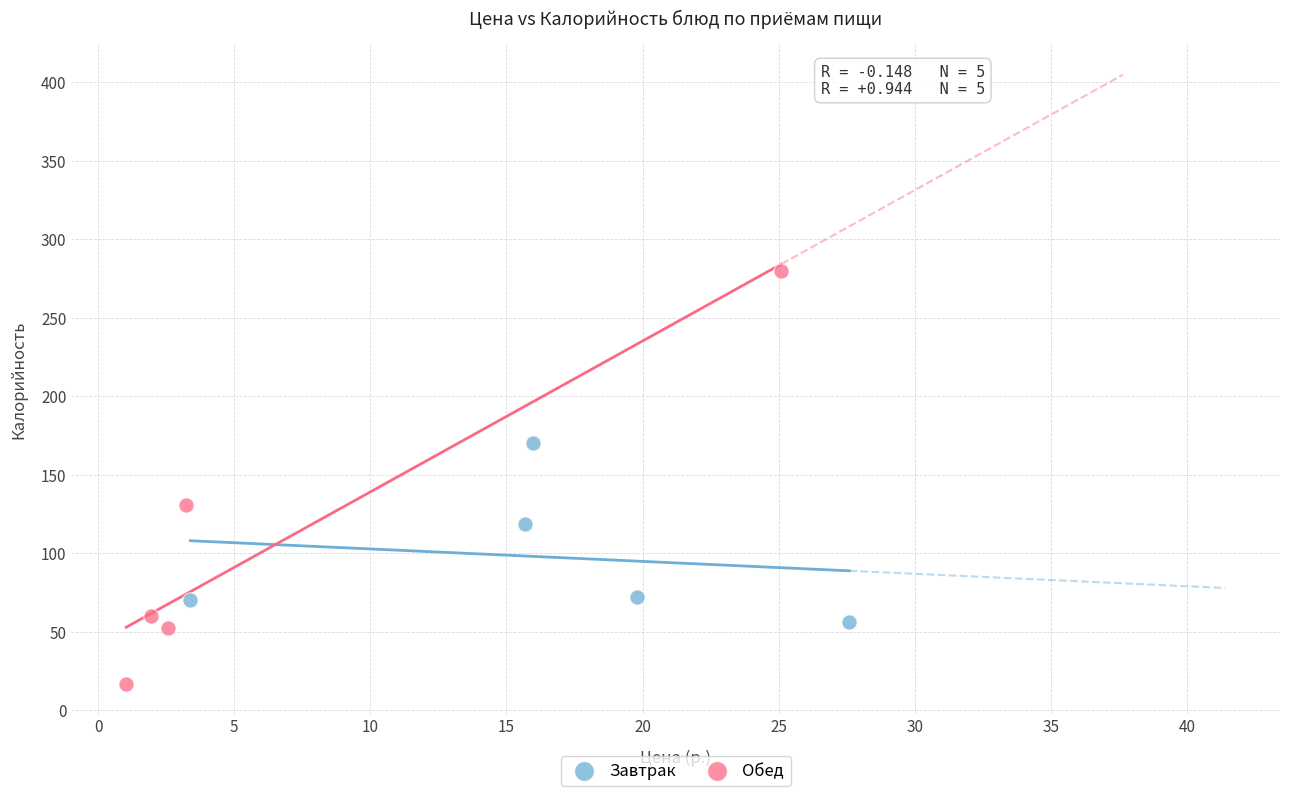

Which series reaches the minimum Y coordinate?

Обед